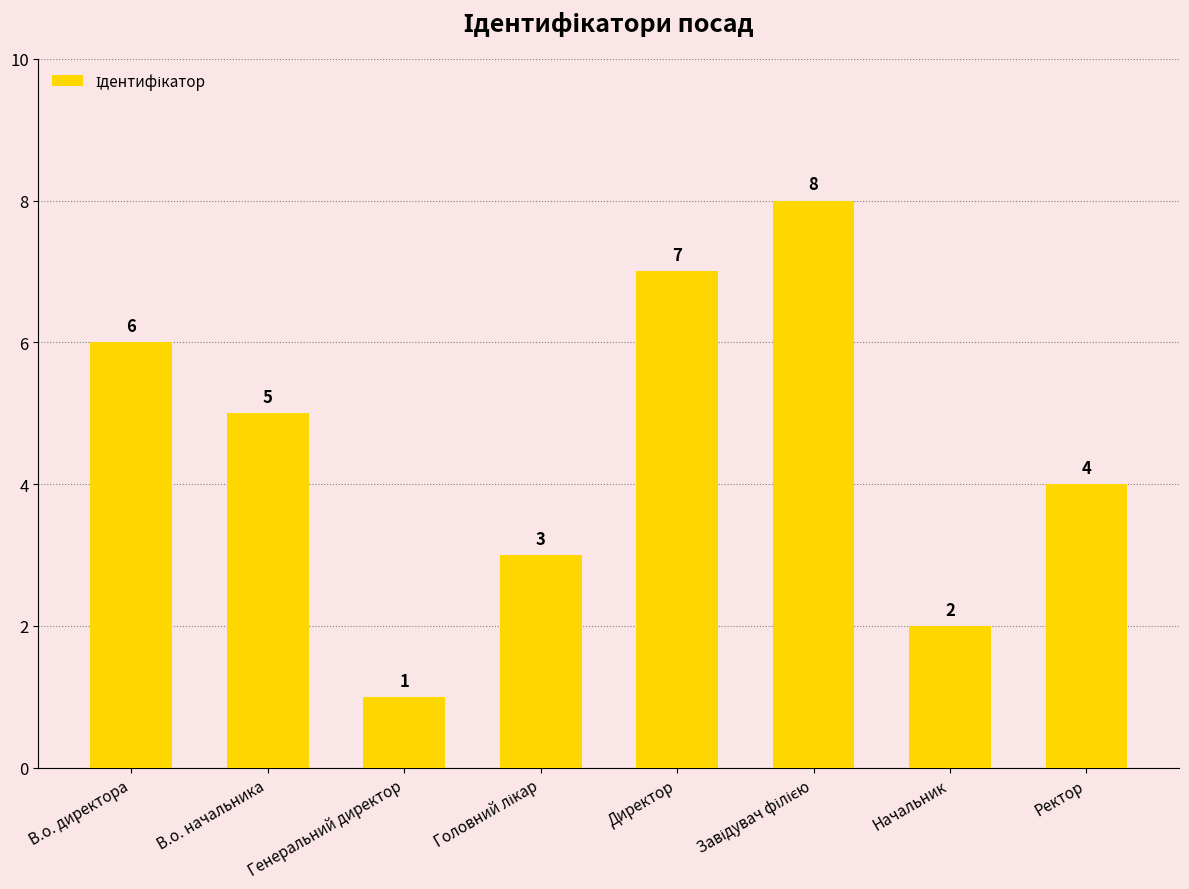

What is the label of the 1st bar from the right?

Ректор